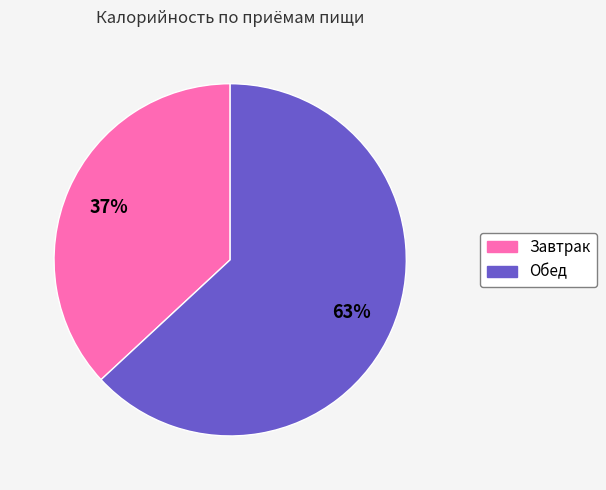

The Обед slice represents 50% of the pie. True or false?

False